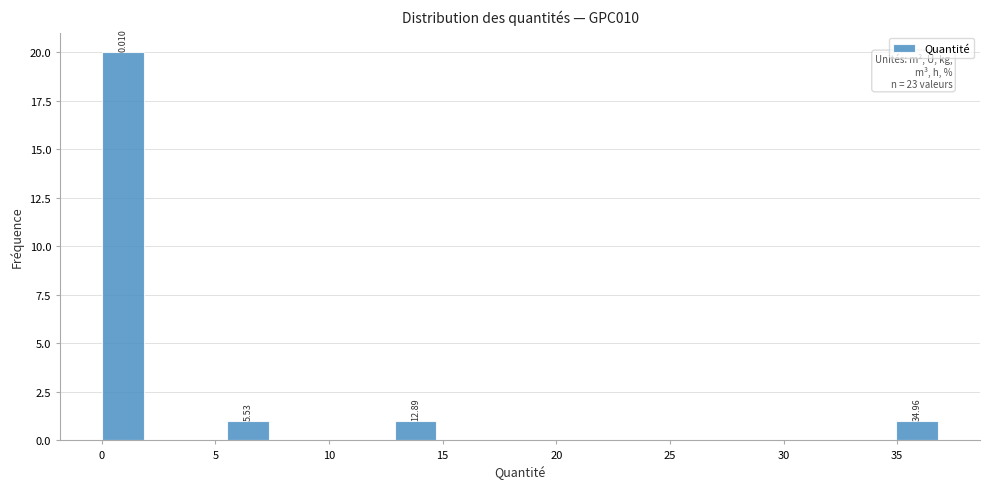

Around what value on the x-axis is the tallest bar? Give the approximate position of its centre, as read against the axis.

1.0